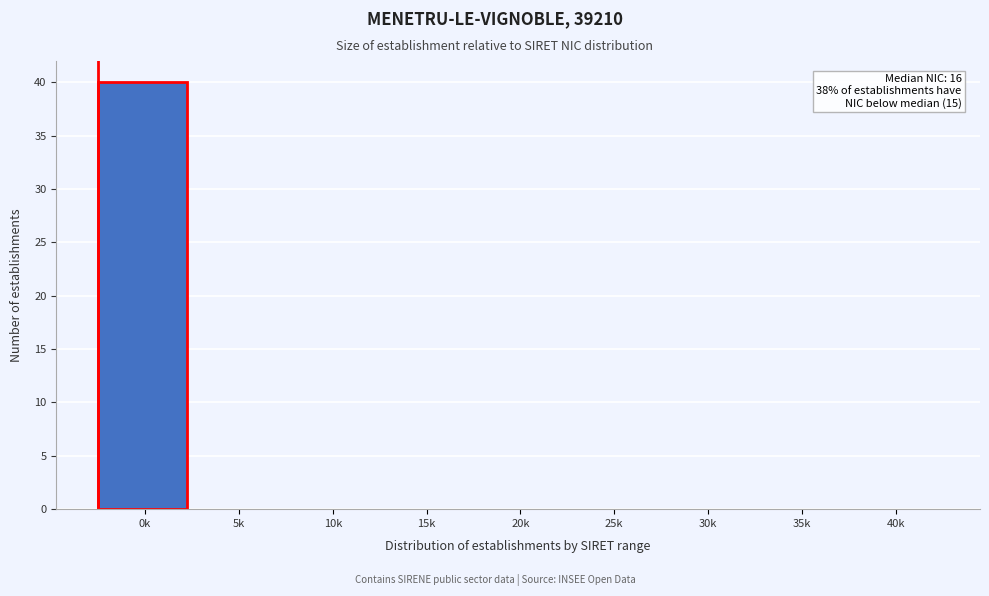

Reading left to right, what are all the values shown in this chart?

0k=40	5k=0	10k=0	15k=0	20k=0	25k=0	30k=0	35k=0	40k=0